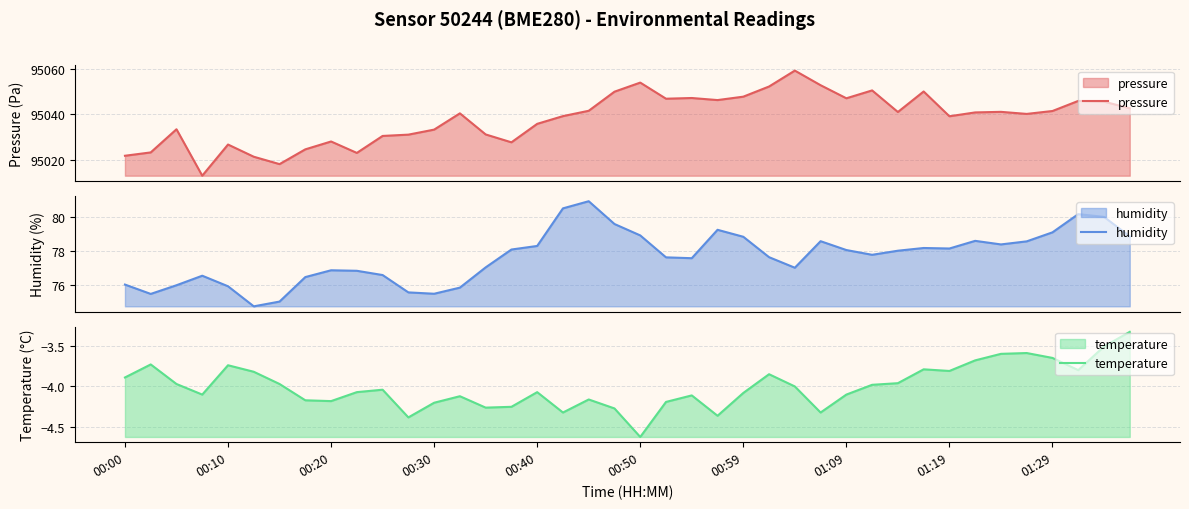

The value of pressure at 37 is 158872.4. True or false?

False